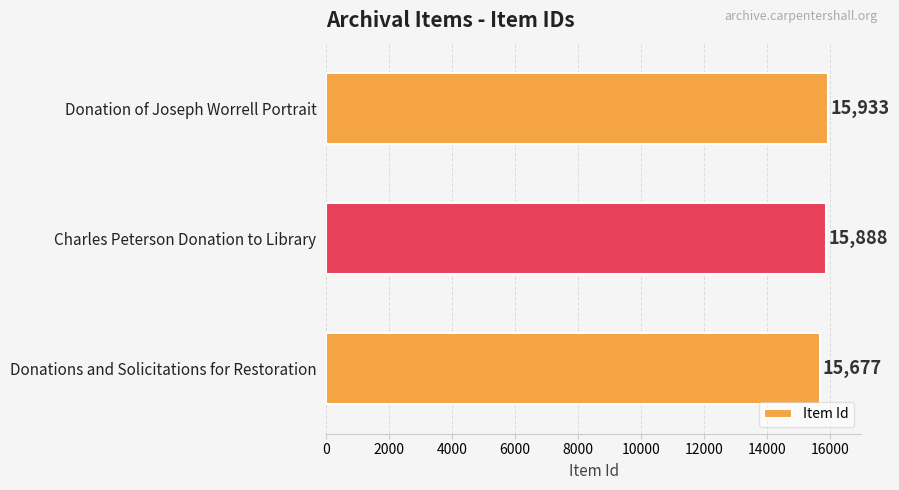

The chart shows a value of 21919 at Charles Peterson Donation to Library. True or false?

False